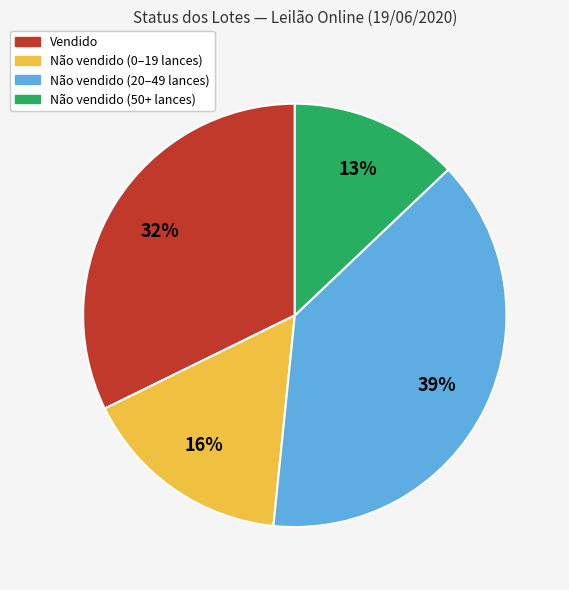

Does any single category account for the majority?

No